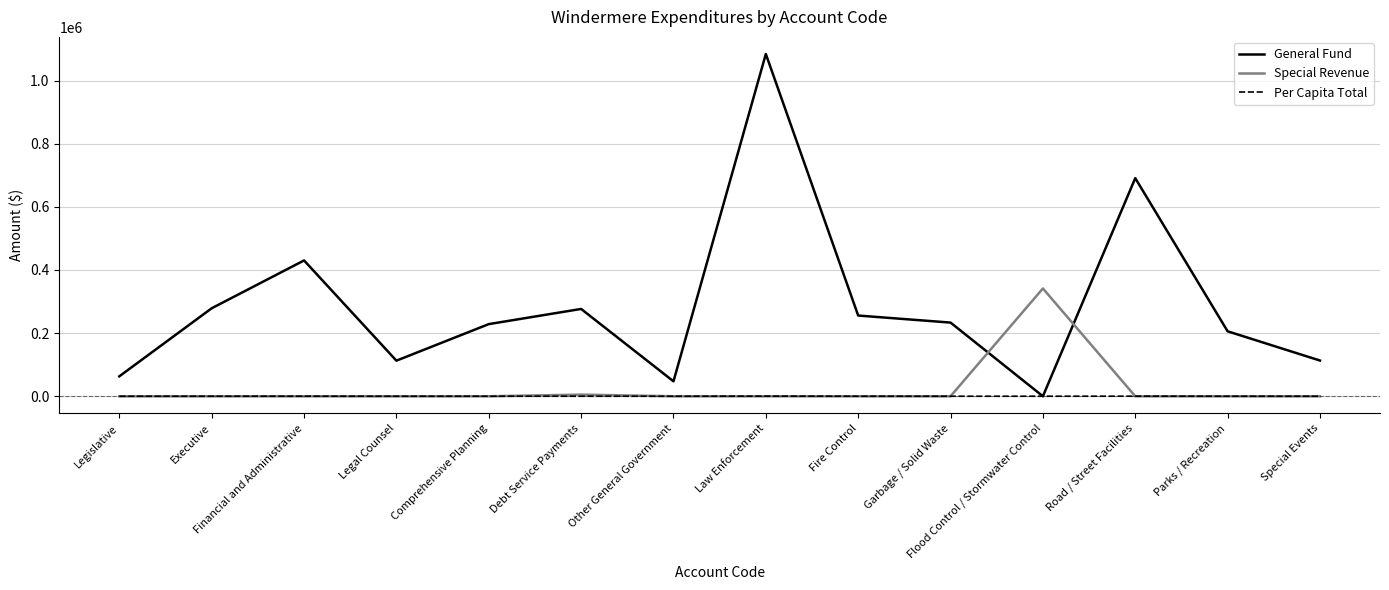

Which series has the largest total across all categories?

General Fund